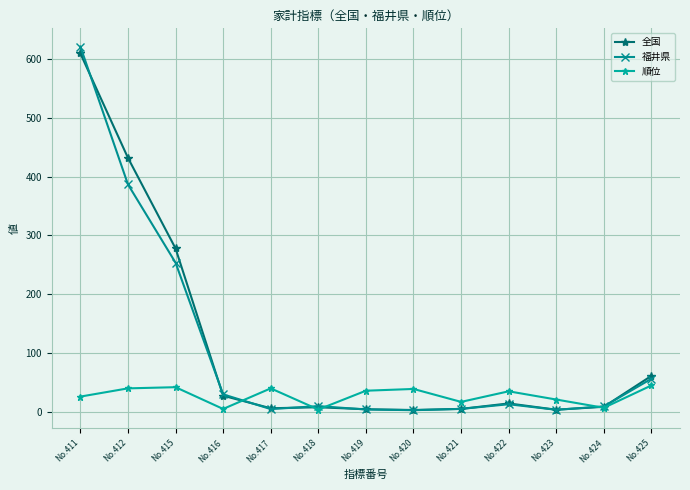

What is the greatest value displayed?

621.2